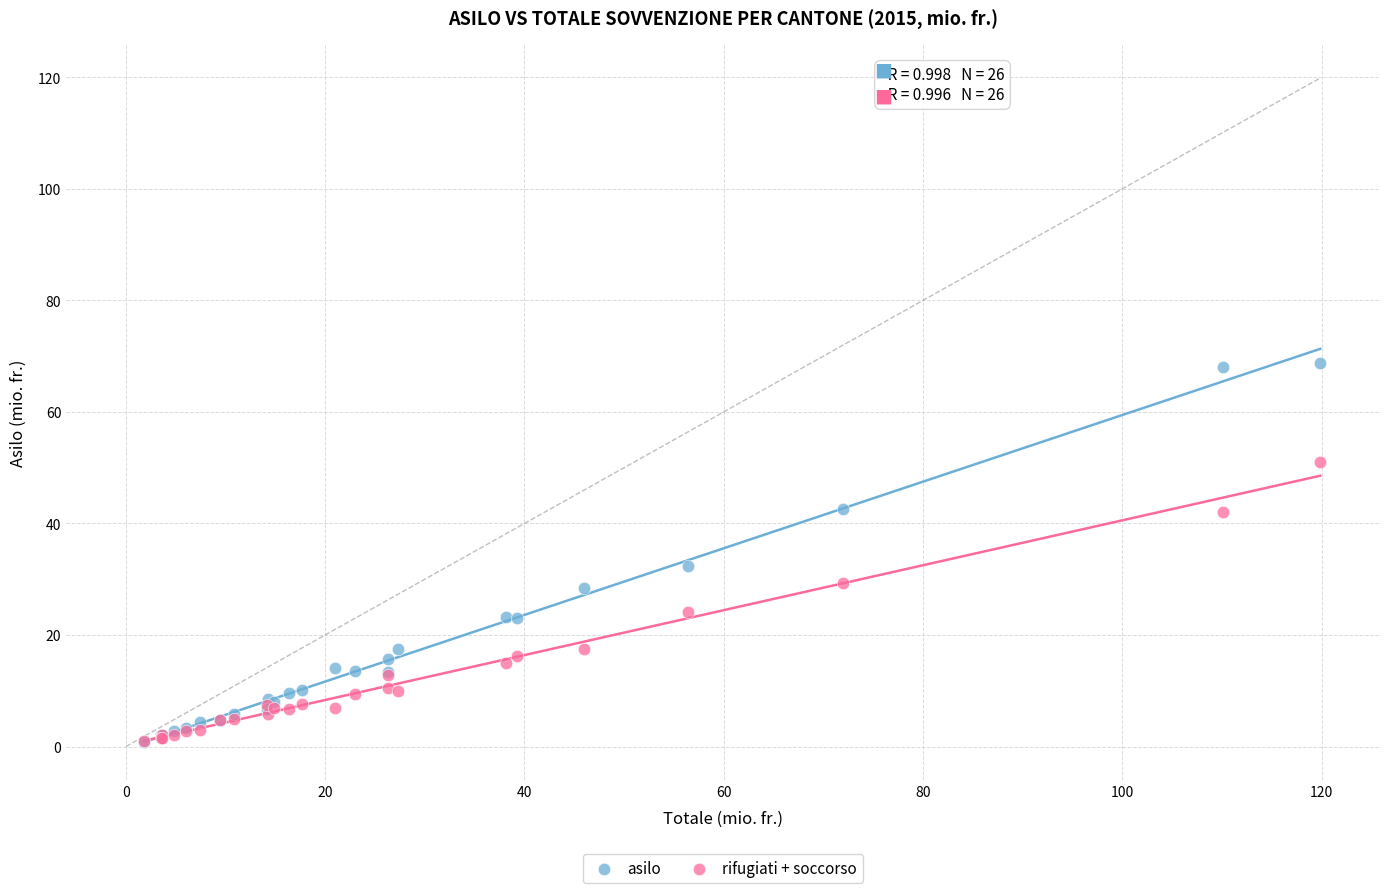

Across all series, what Y value is closest to 34?

32.3